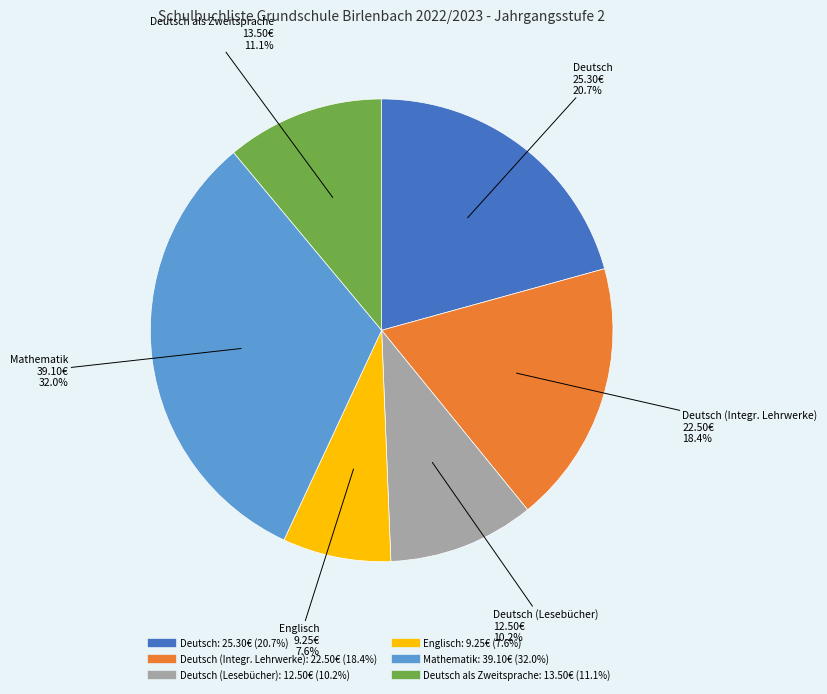

Is there any slice that represents more than half of the pie?

No